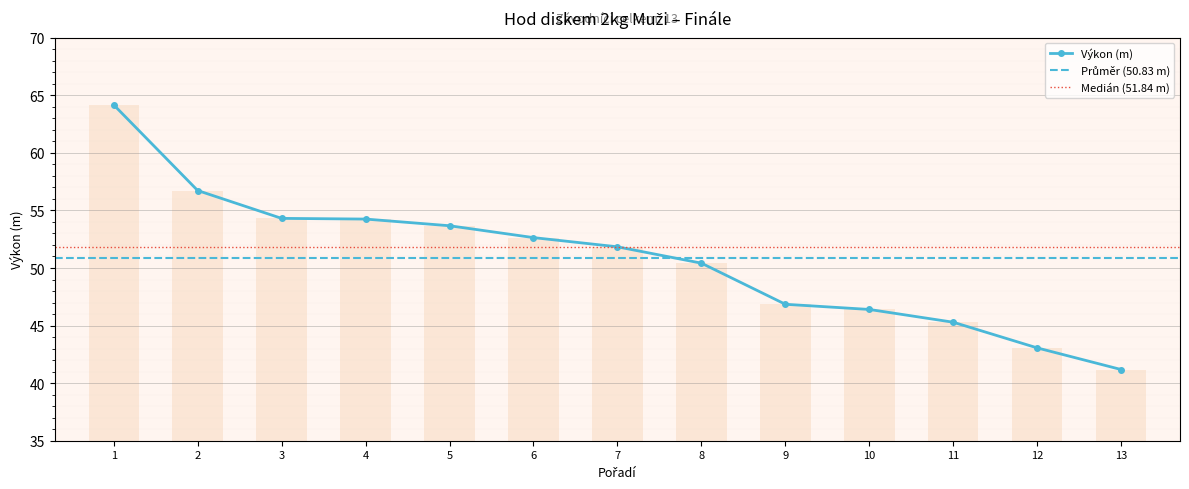

What is the smallest value displayed?

41.2